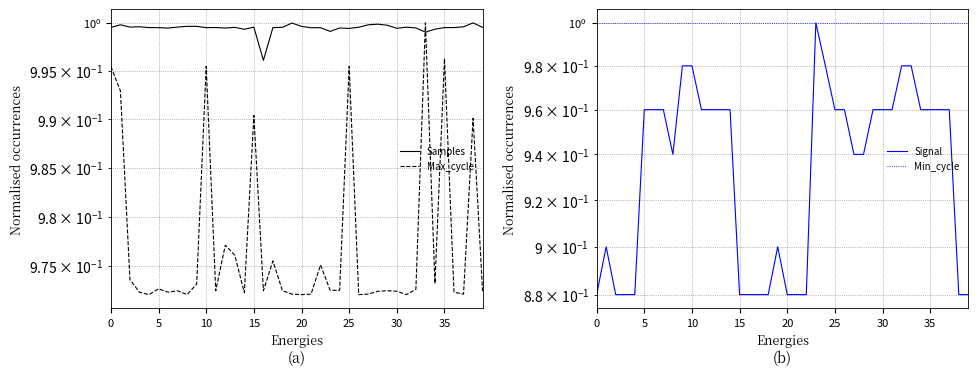

What is the average value of the Samples series?

1.0